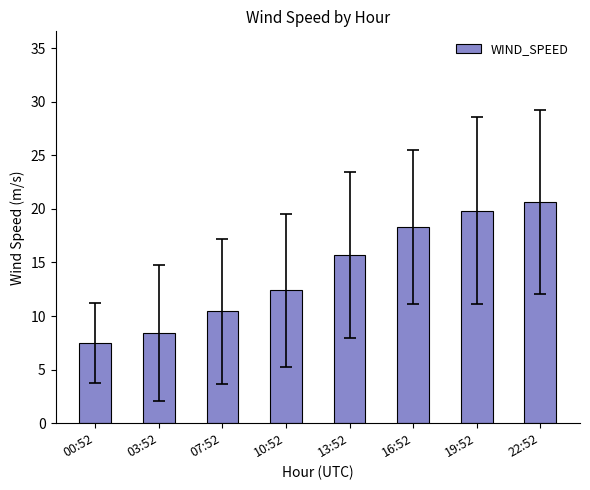

True or false: the data shows 7.5 at 00:52.

True